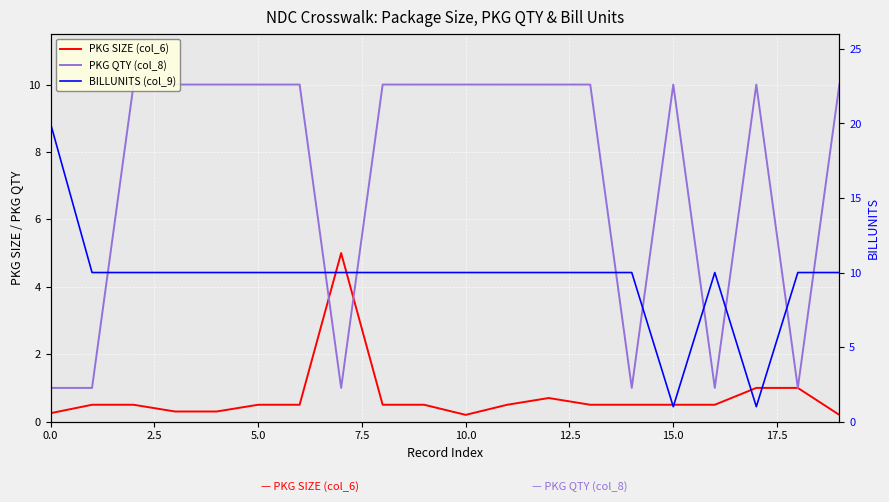

How many series are shown in this chart?

3